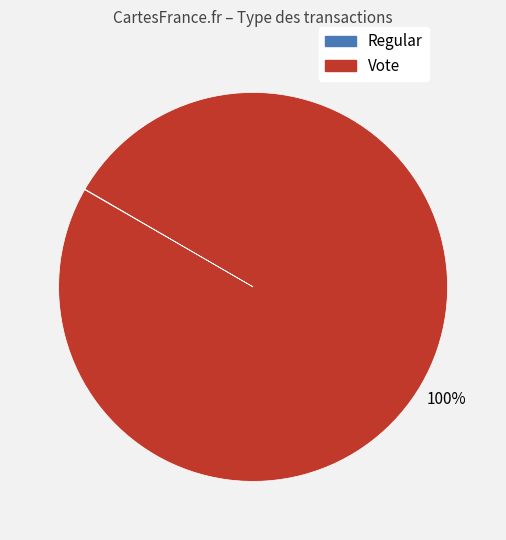

To the nearest percent, what percentage of the pie is Vote?

100%